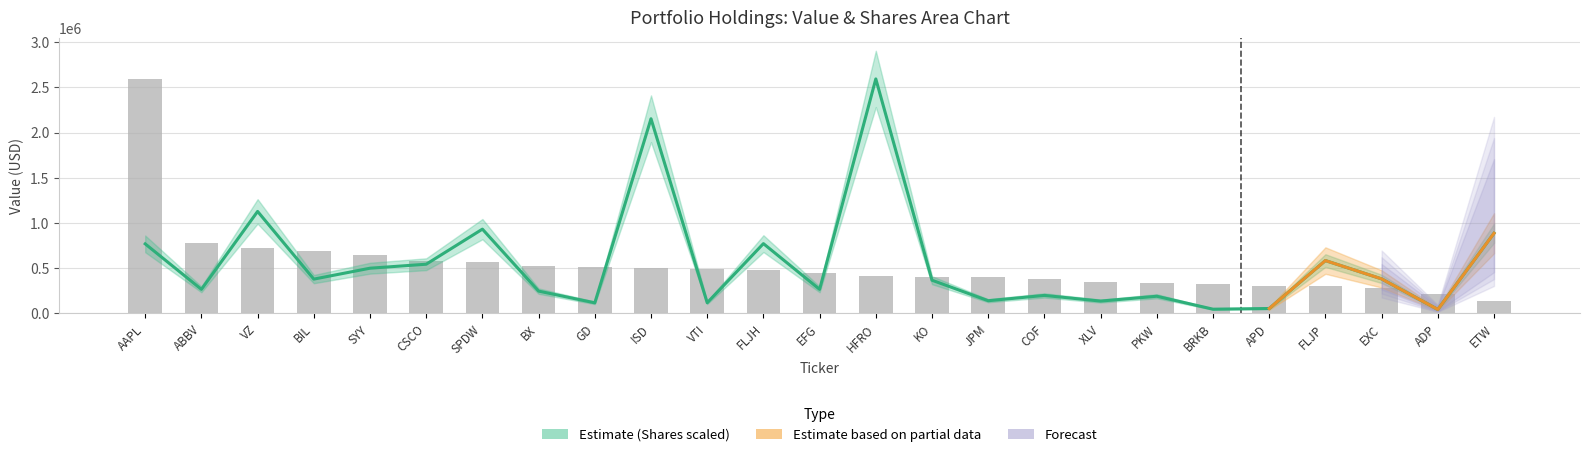

Reading left to right, what are all the values shown in this chart?

2593373	782877	719735	686814	650693	576272	569093	521907	512187	499098	495483	480231	453075	410324	405239	402897	381714	347511	337571	327881	307634	304519	284442	211116	133380